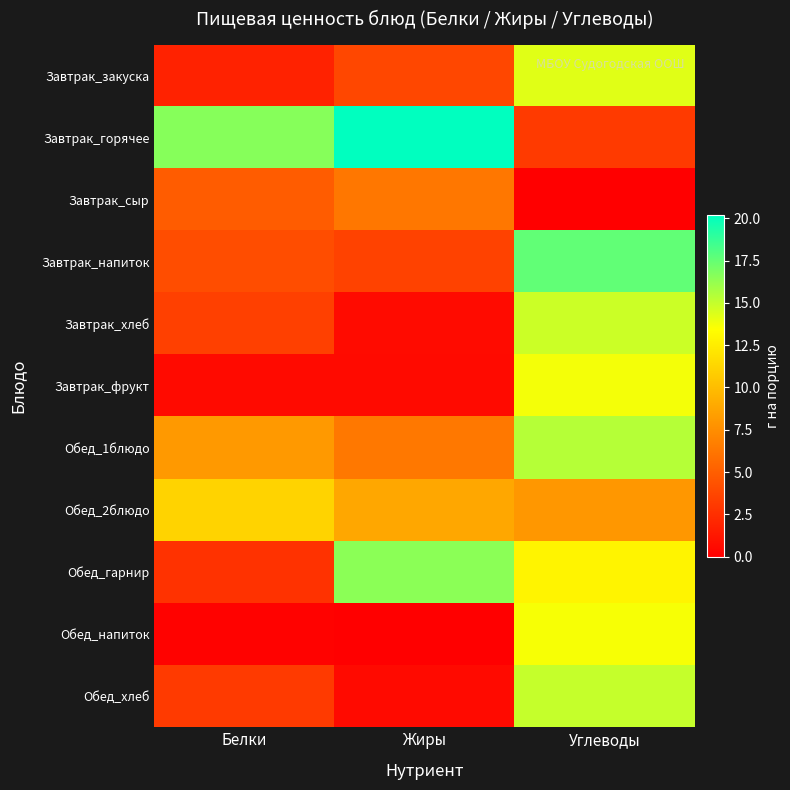

At how many categories does at least one series exceed 0?

3